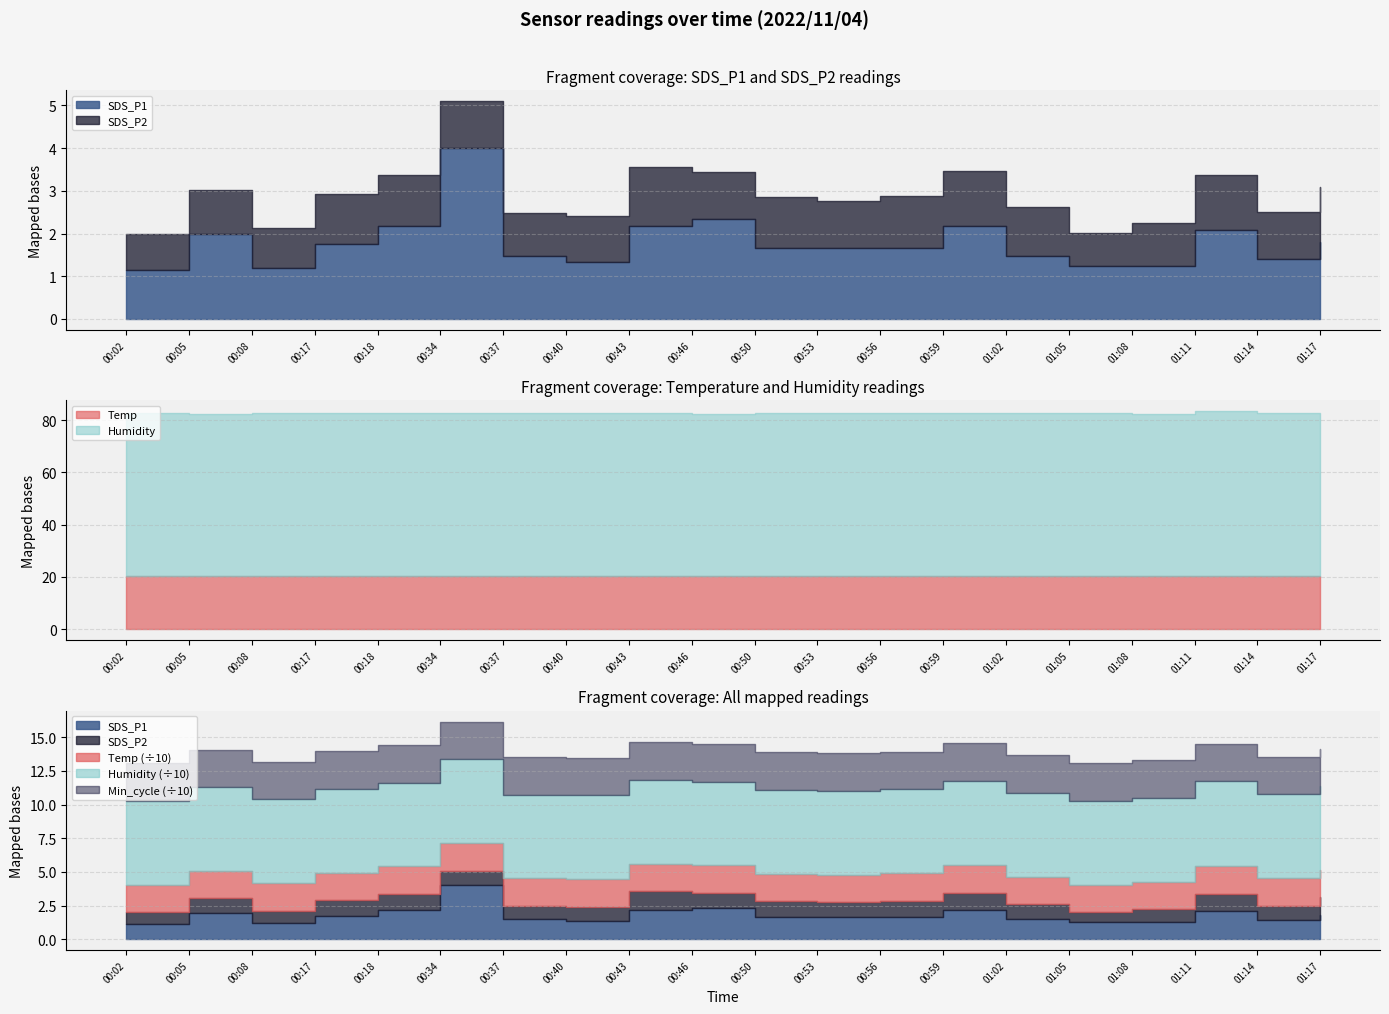

At which category is the sum across all series the highest?

00:34